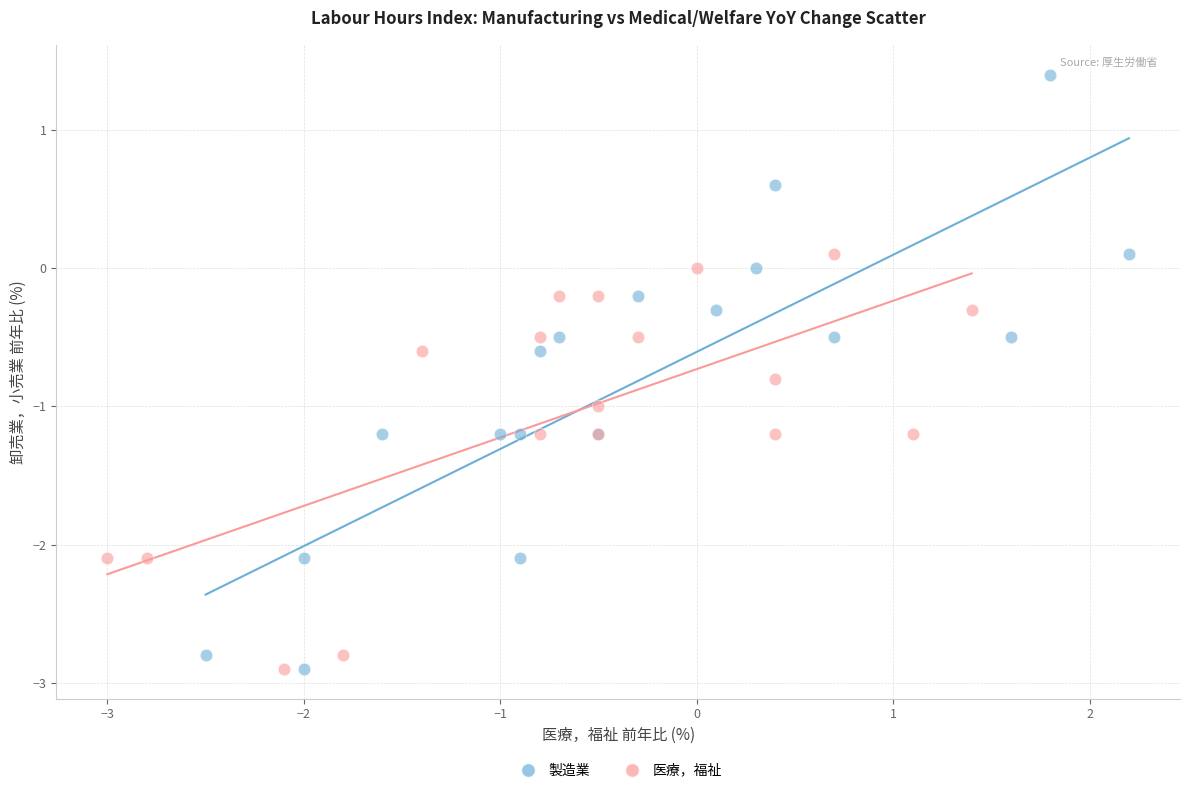

What are all the series names shown in the legend?

製造業, 医療，福祉